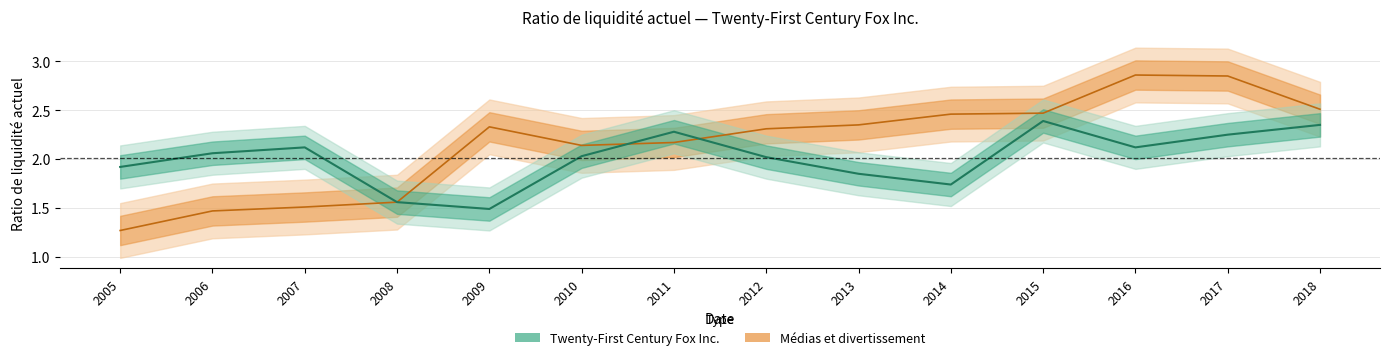

What is the maximum value for Twenty-First Century Fox Inc.?

2.4